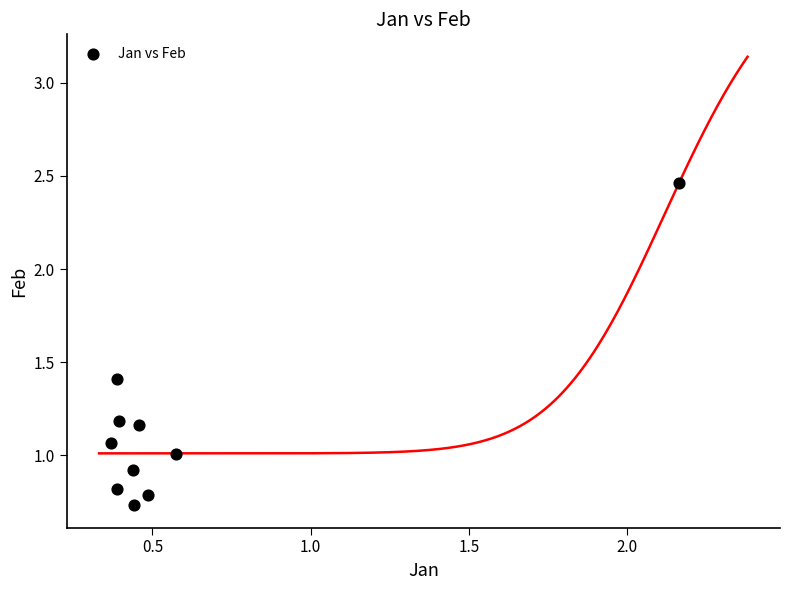

What is the range of Y values (max minus min)?

1.7